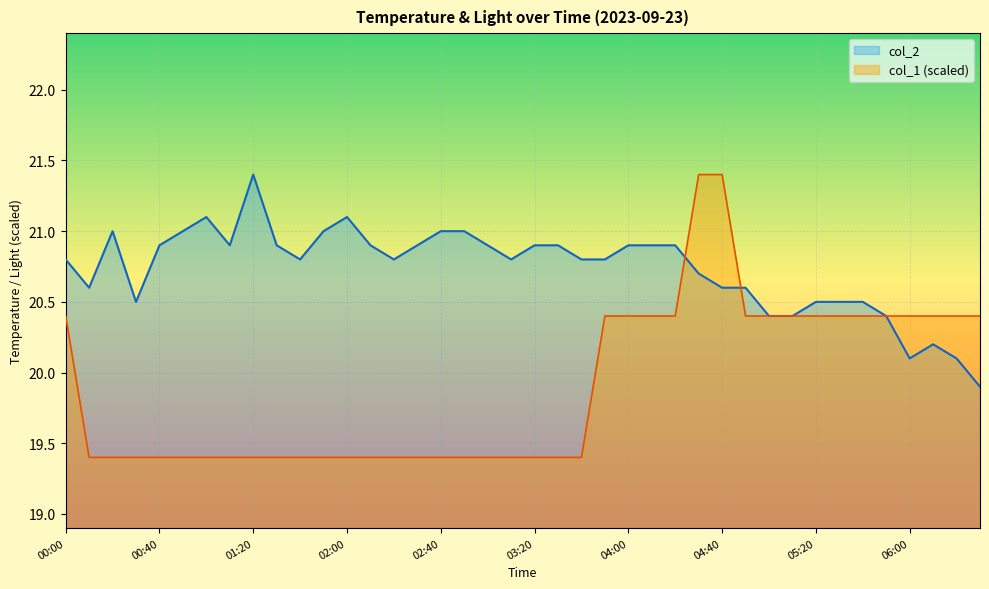

At 00:10, list the series in order from largest to smallest.

col_2, col_1